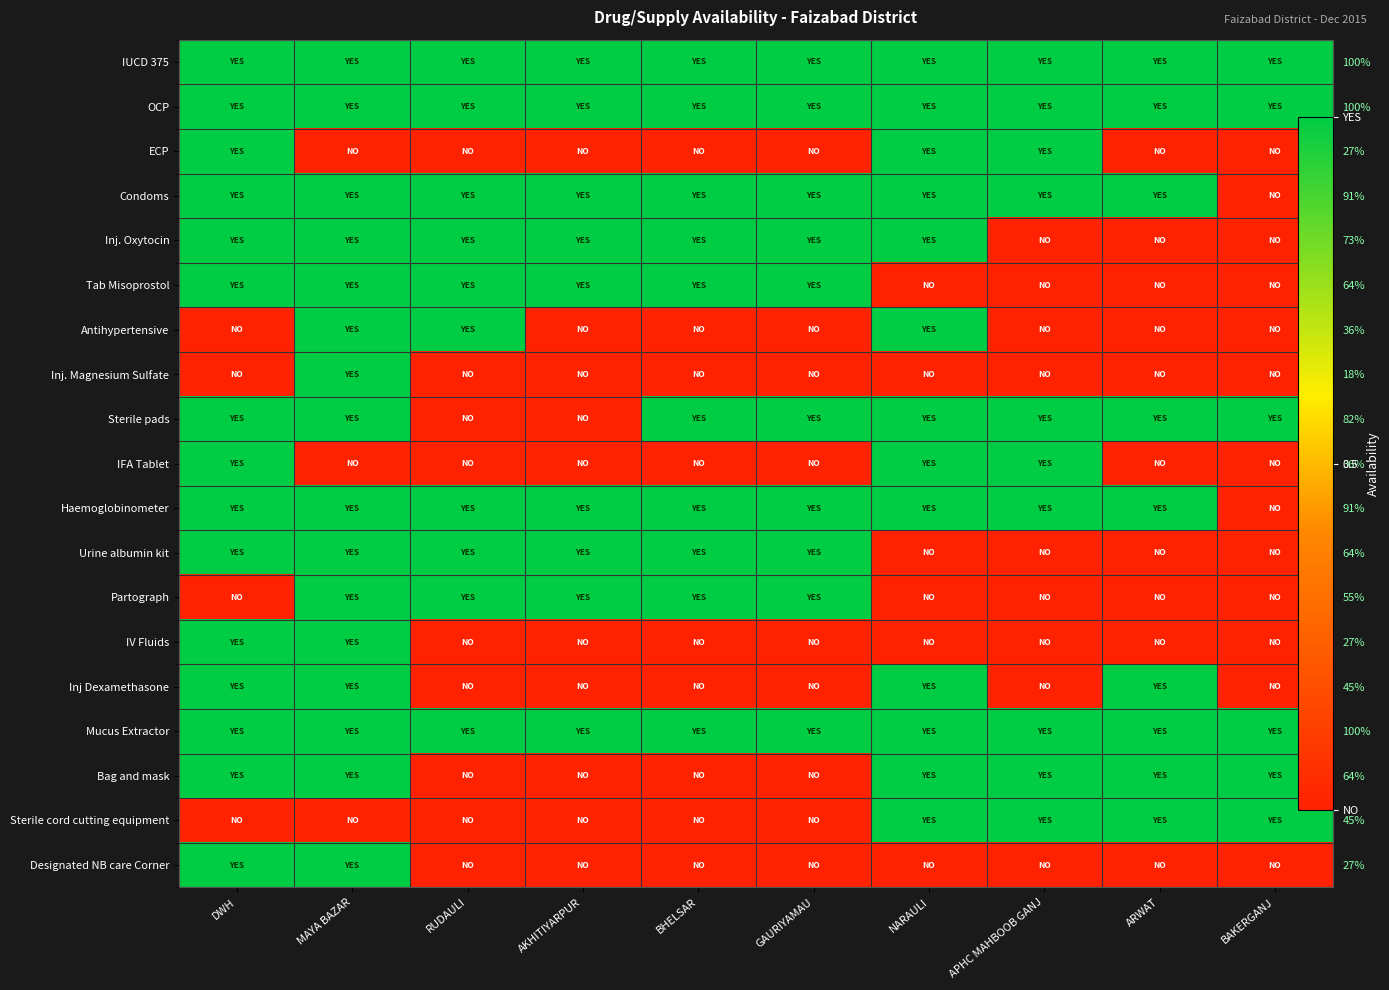

Is it true that Tab Misoprostol equals 1 at MAYA BAZAR?

False